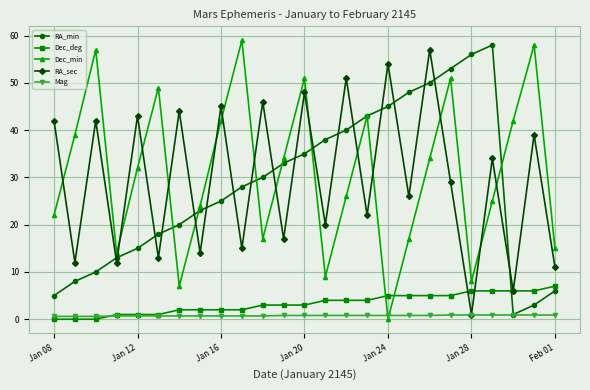

True or false: RA_sec and Dec_min intersect in this chart.

True